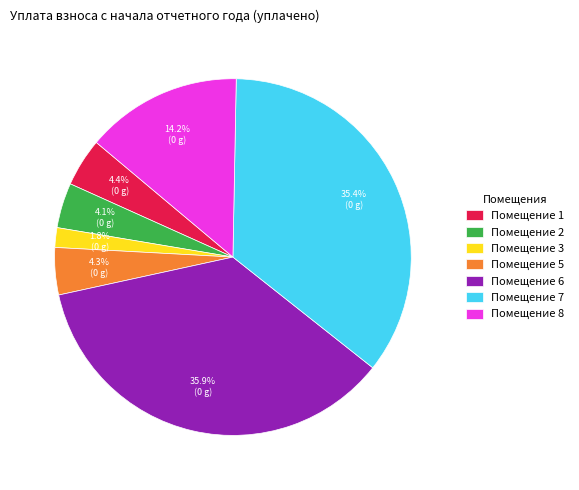

What is the smallest slice in the pie chart?

Помещение 3